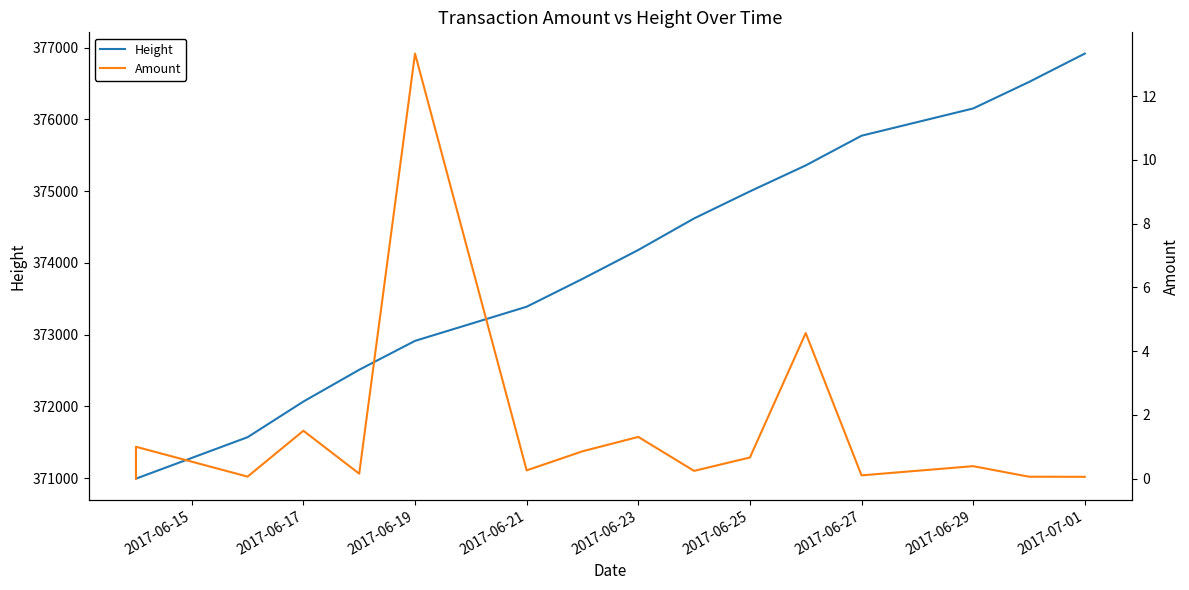

What is the average value of the Height series?

373919.9